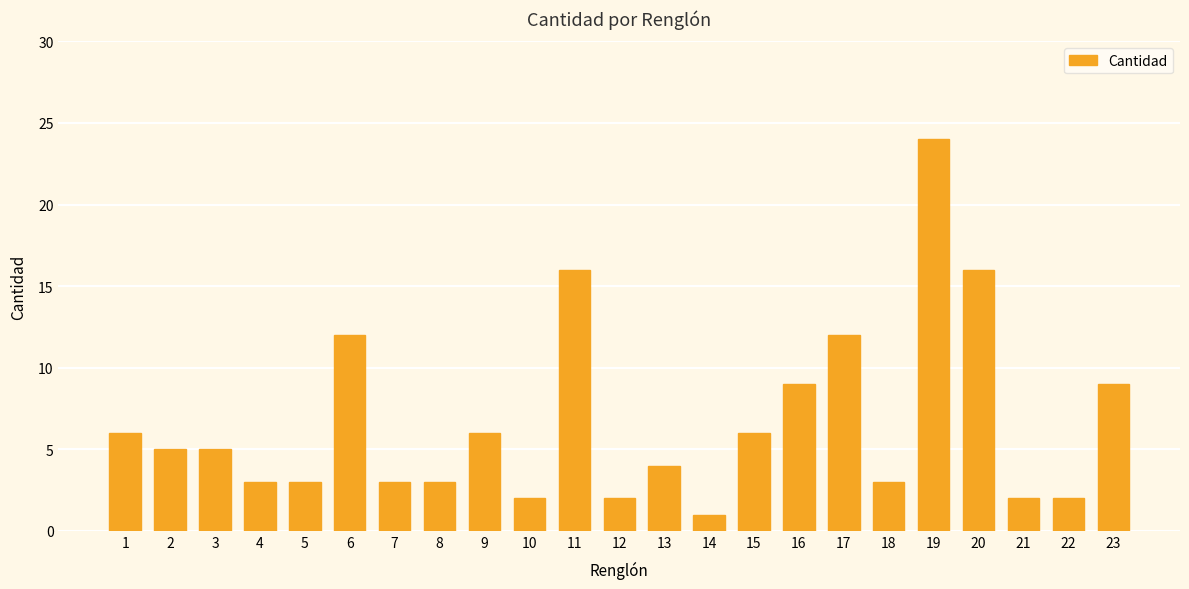

The value at 4 is 3. True or false?

True